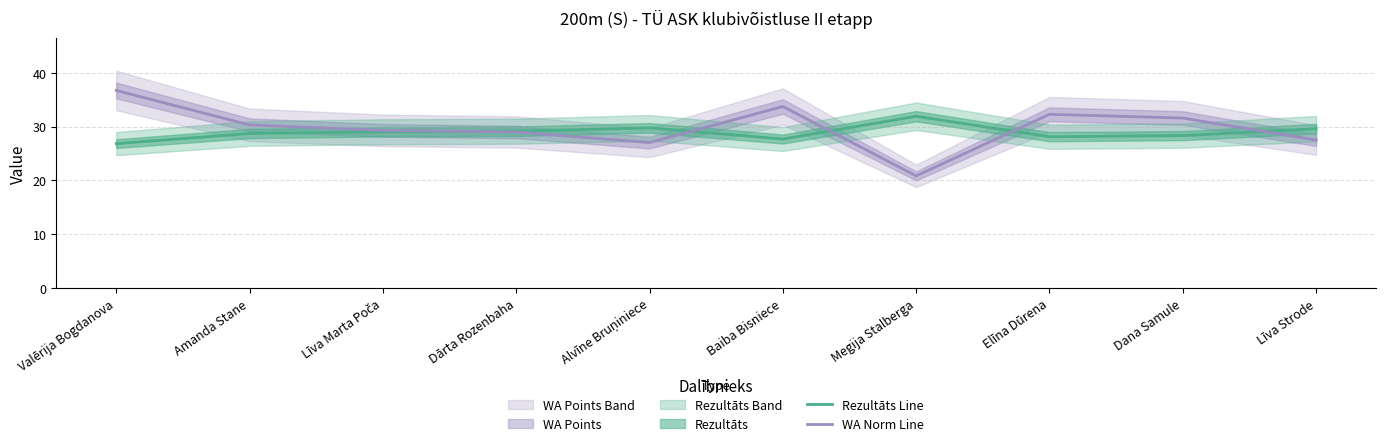

How many categories are shown in the chart?

10